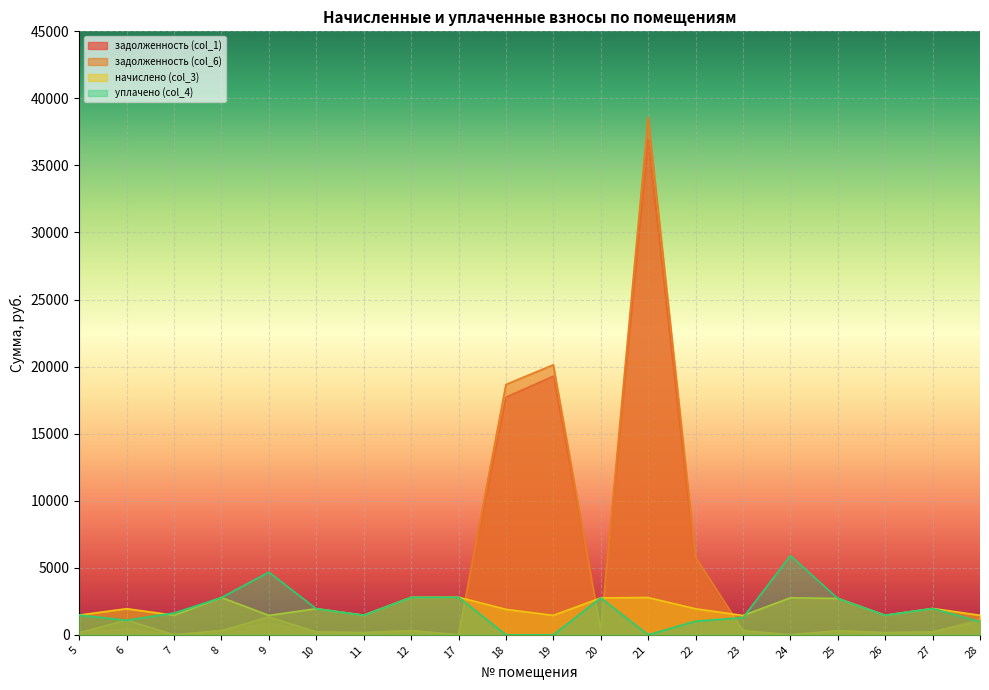

How many lines are shown in the chart?

4